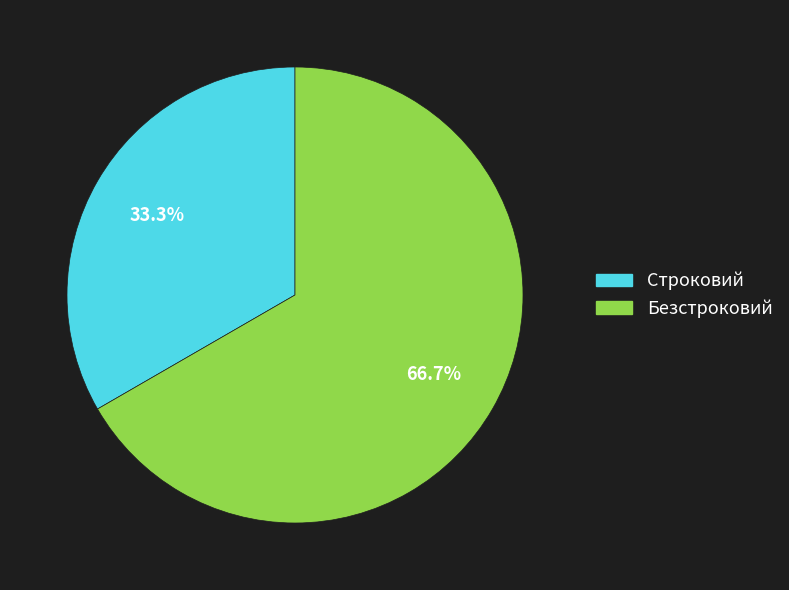

Which category has the biggest portion of the pie?

Безстроковий